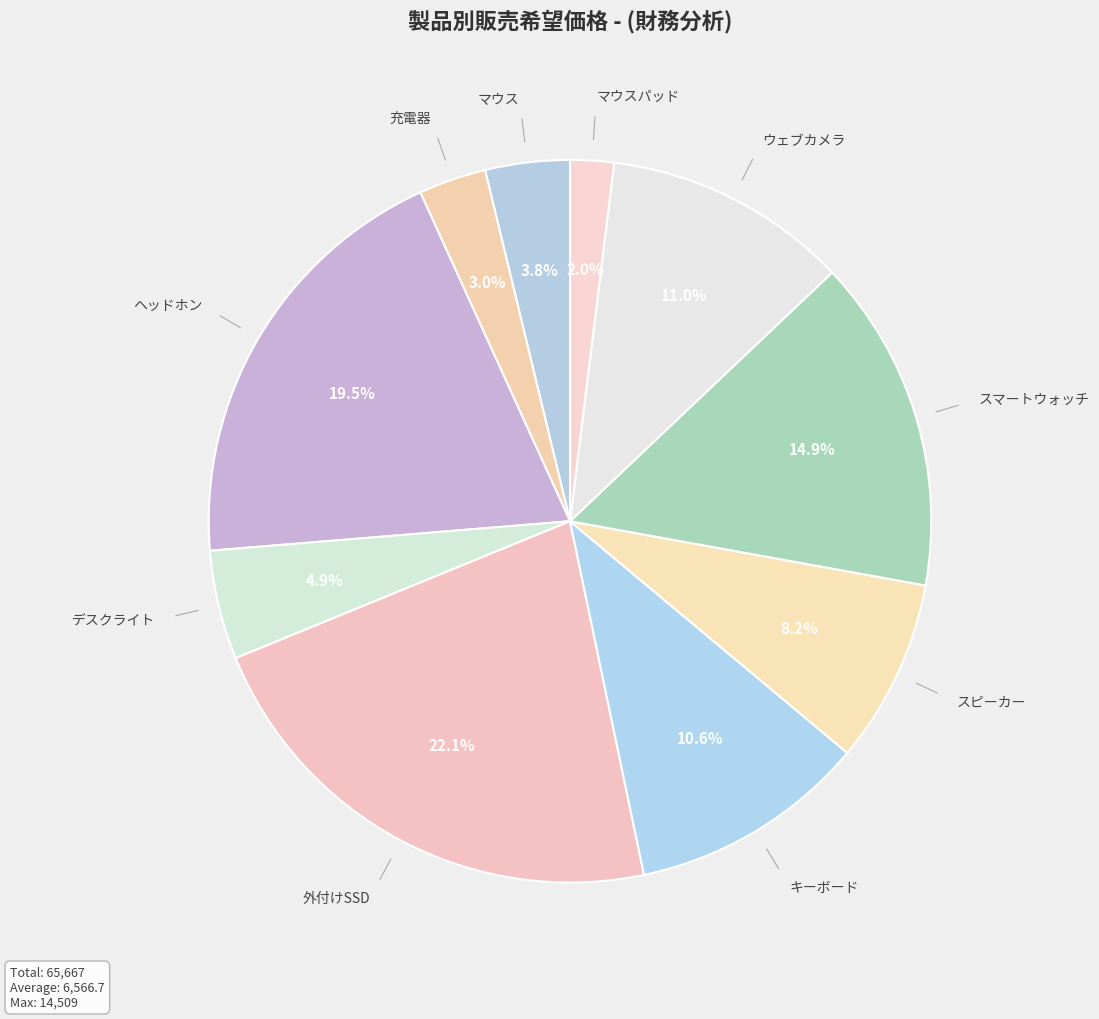

To the nearest percent, what is the difference between the largest and smallest slice percentages?

20%